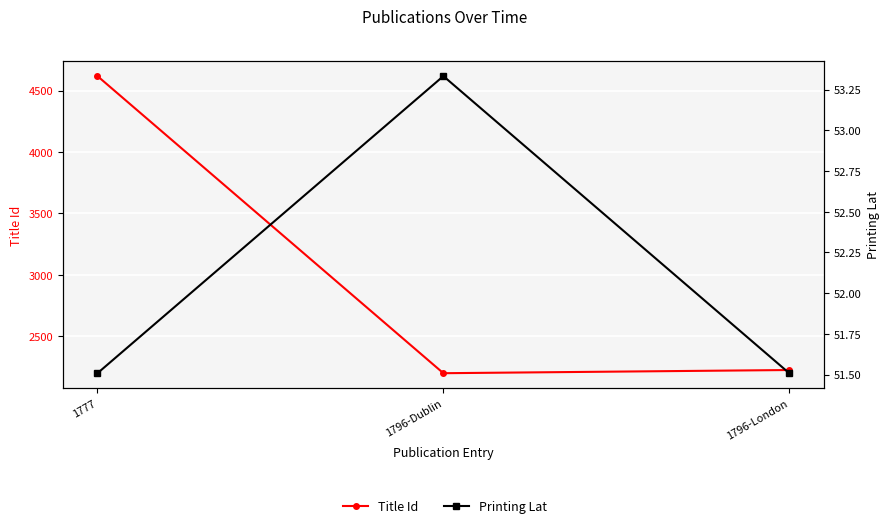

Where is Printing Lat nearest to the value 52?

1777